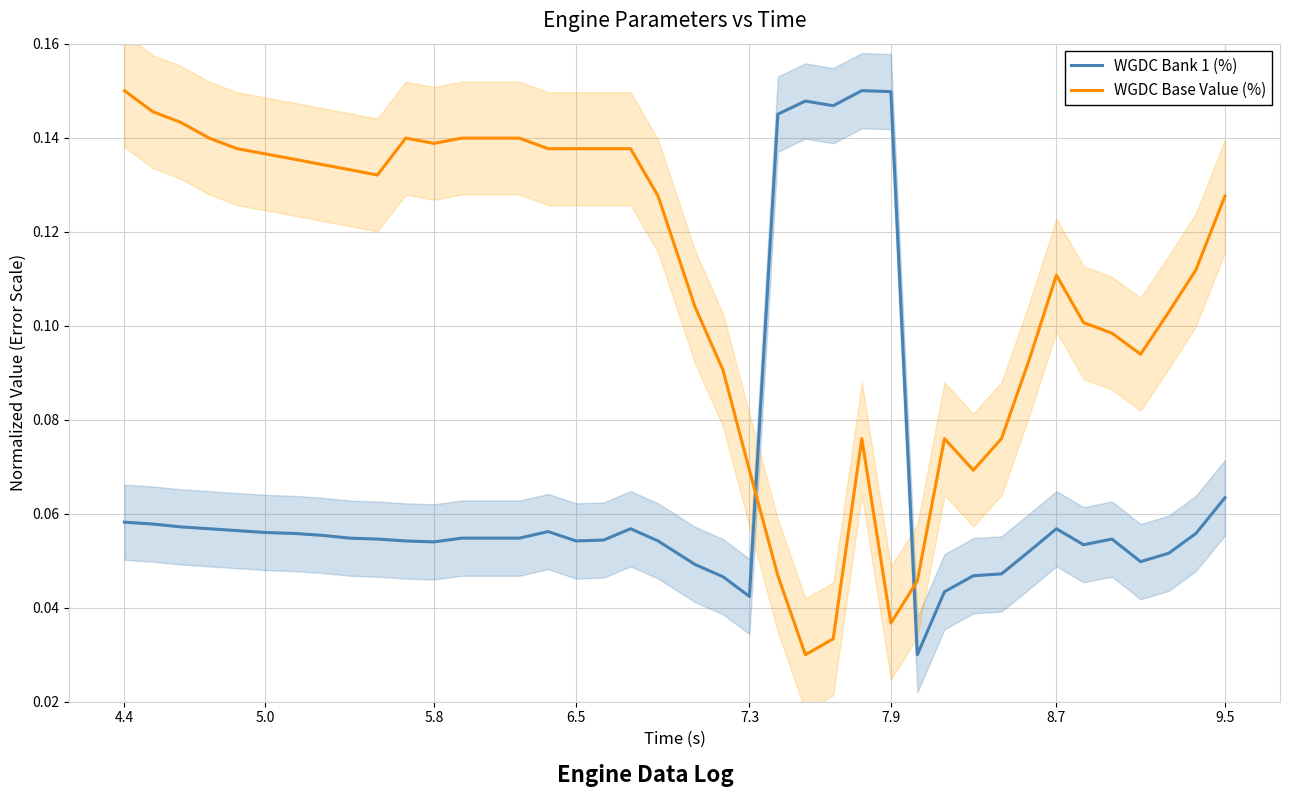

True or false: WGDC Bank 1 (%) and WGDC Base Value (%) cross at least once.

True